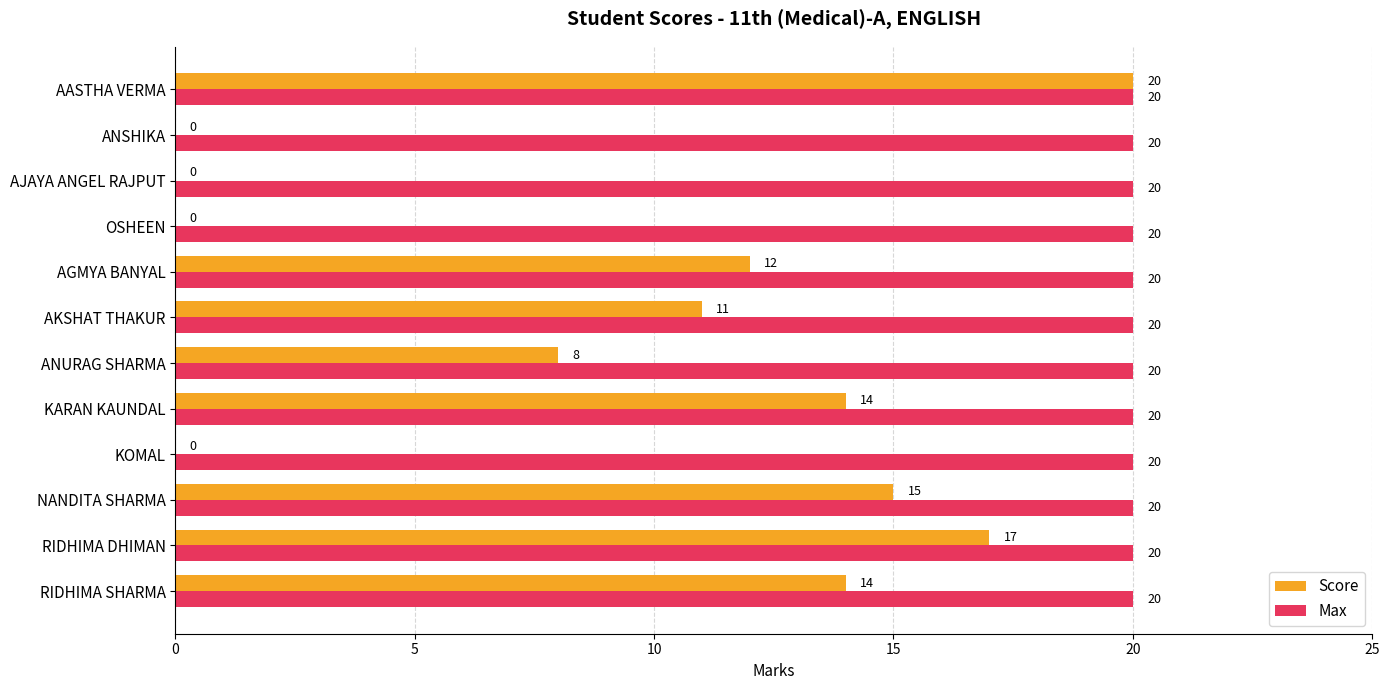

What value does the Max series have at NANDITA SHARMA?

20